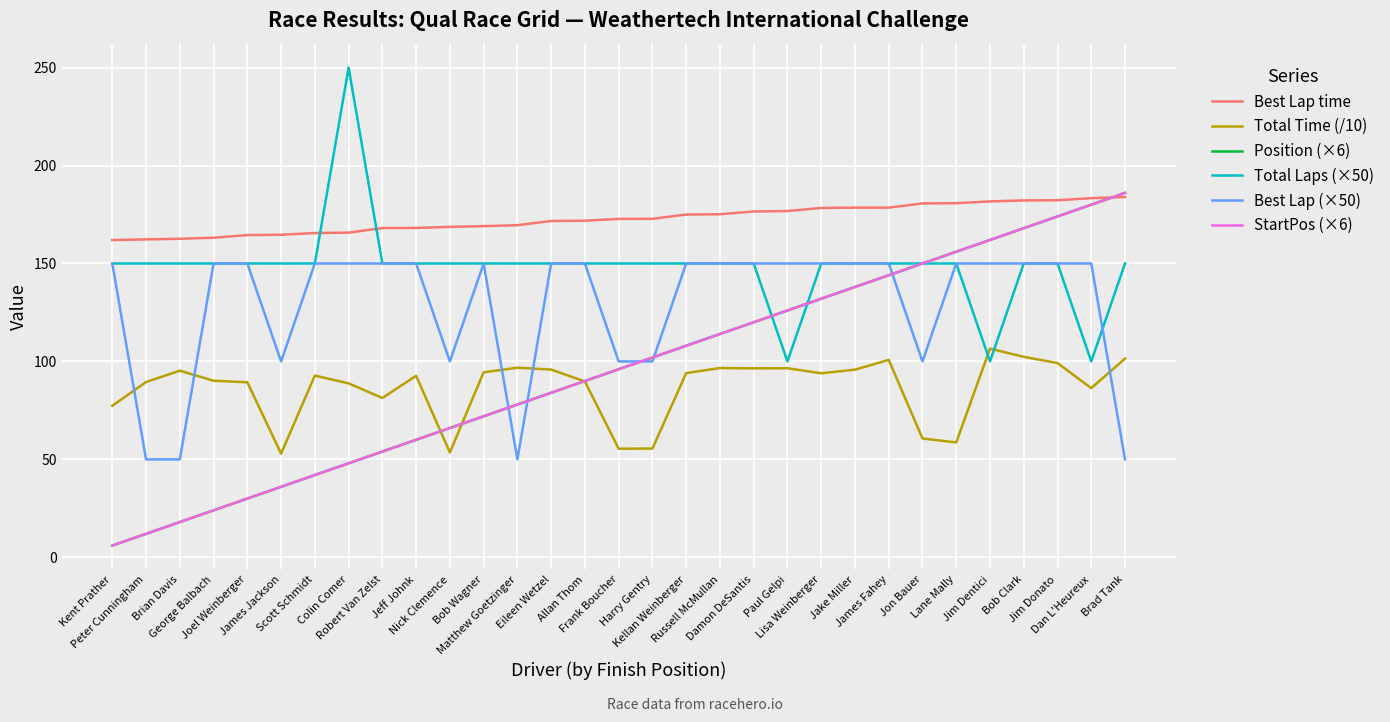

At which label does Total Laps (×50) first exceed 150?

Colin Comer